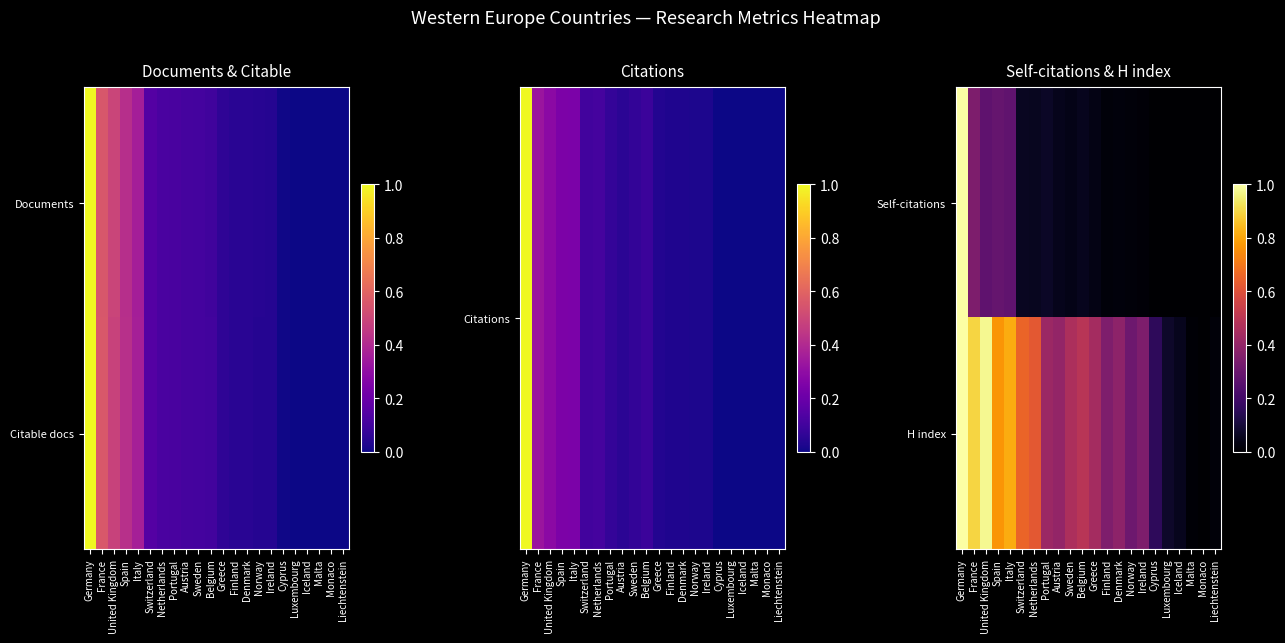

What is the sum of all Self-citations values?

2.6